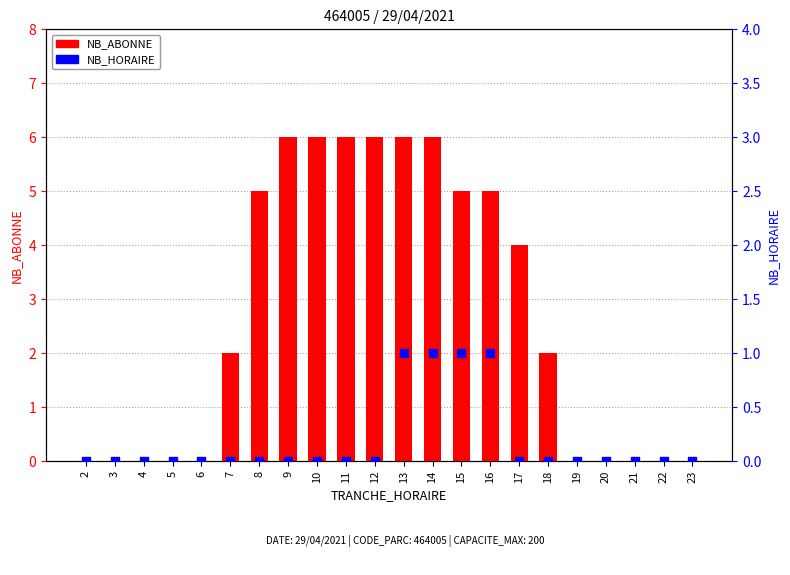

Is the value of NB_HORAIRE at 22 greater than the value of NB_ABONNE at 13?

No